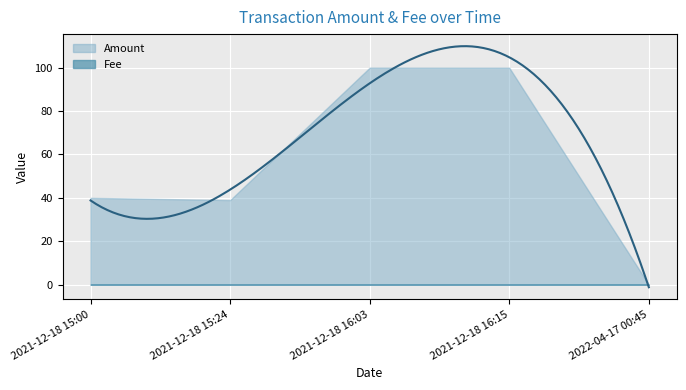

Reading right to left, transcribe all the data shown in this chart.

Amount: 2022-04-17 00:45=0.0	2021-12-18 16:15=100.0	2021-12-18 16:03=100.0	2021-12-18 15:24=39.0	2021-12-18 15:00=40.0
Fee: 2022-04-17 00:45=0.0	2021-12-18 16:15=0.0	2021-12-18 16:03=0.0	2021-12-18 15:24=0.0	2021-12-18 15:00=0.0